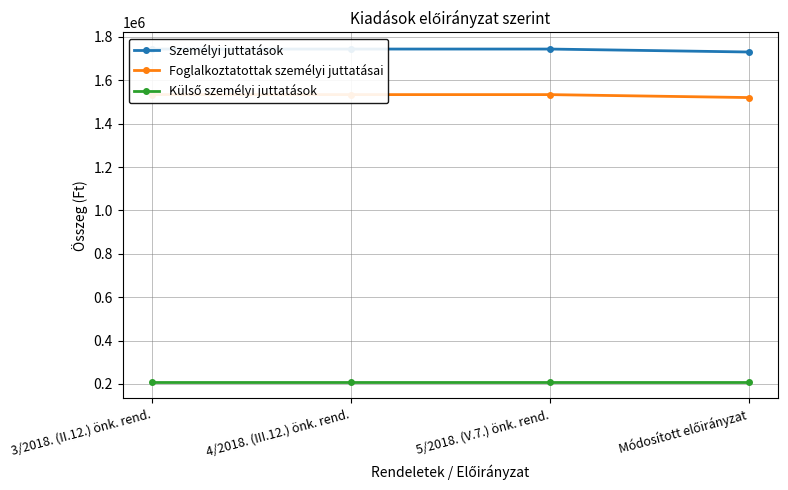

Does the chart display data point markers on the line(s)?

Yes